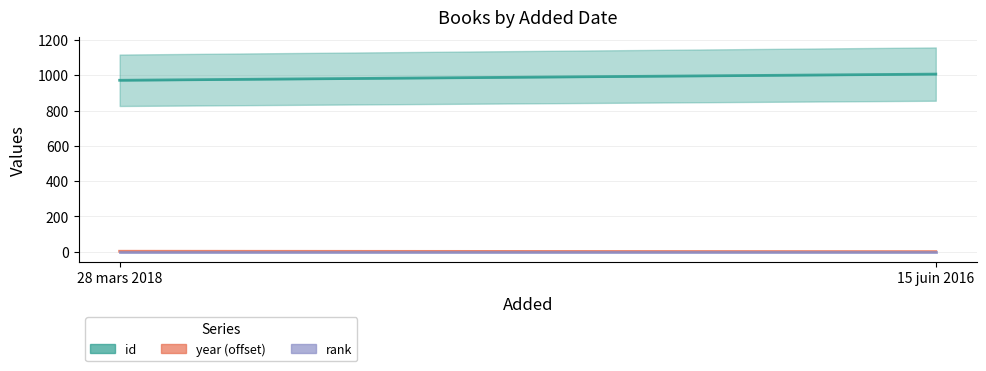

Between 28 mars 2018 and 15 juin 2016, which is larger?

15 juin 2016